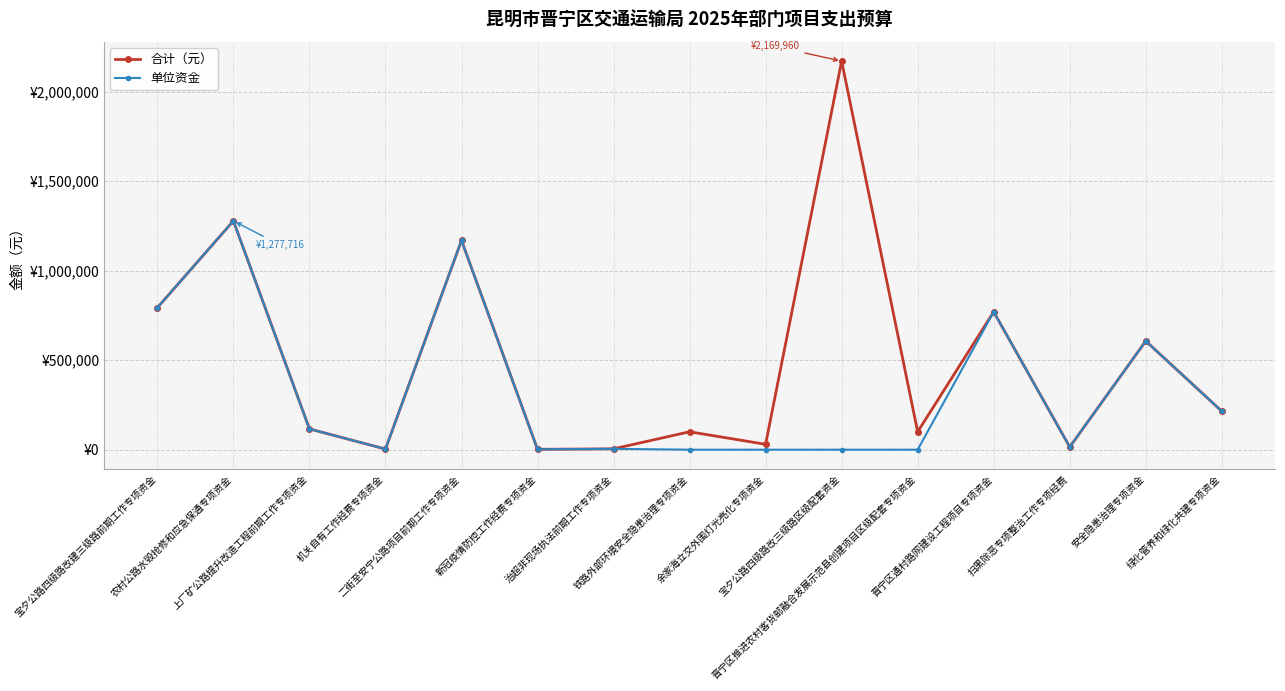

True or false: 合计（元） has a value of 6375.9 at 扫黑除恶专项整治工作专项经费.

False